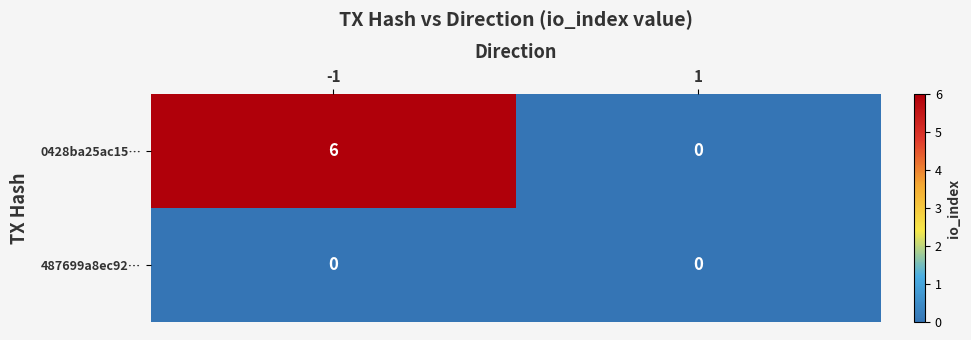

At -1, list the series in order from smallest to largest.

487699a8ec92…, 0428ba25ac15…